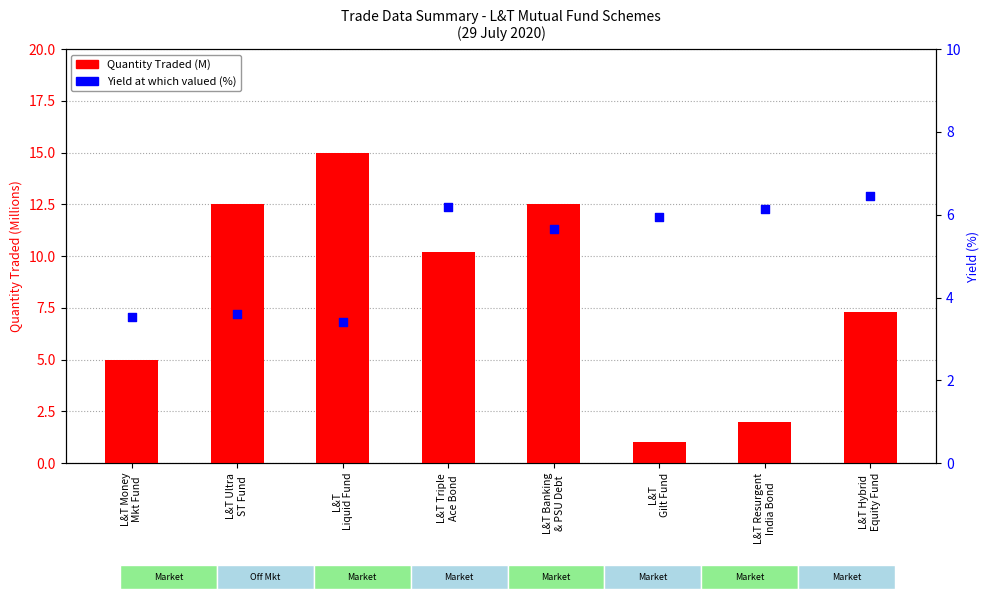

At which category is the sum across all series the highest?

L&T
Liquid Fund